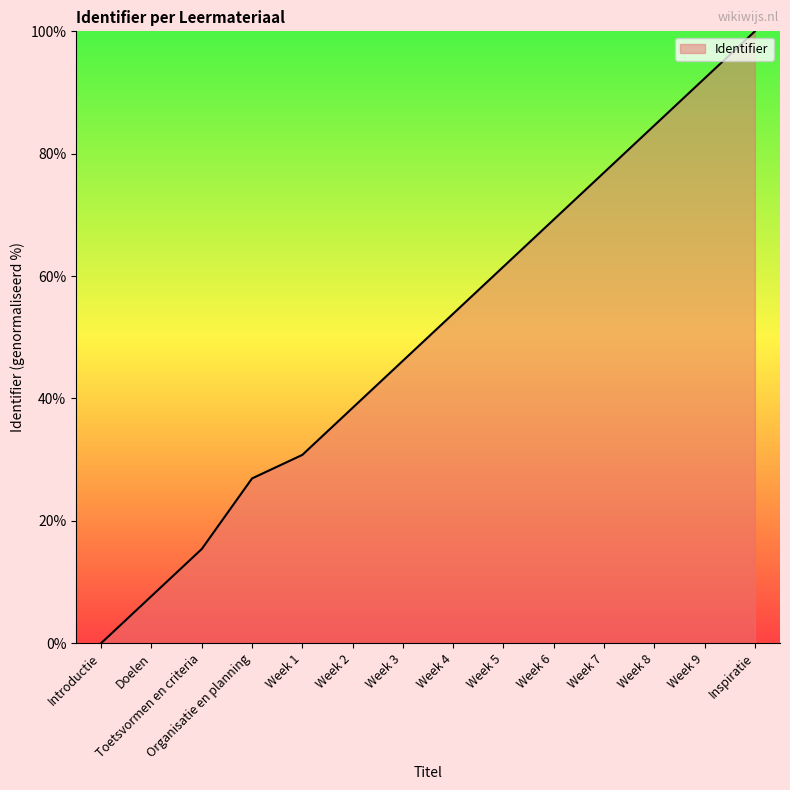

Which label corresponds to the largest value in the chart?

Inspiratie